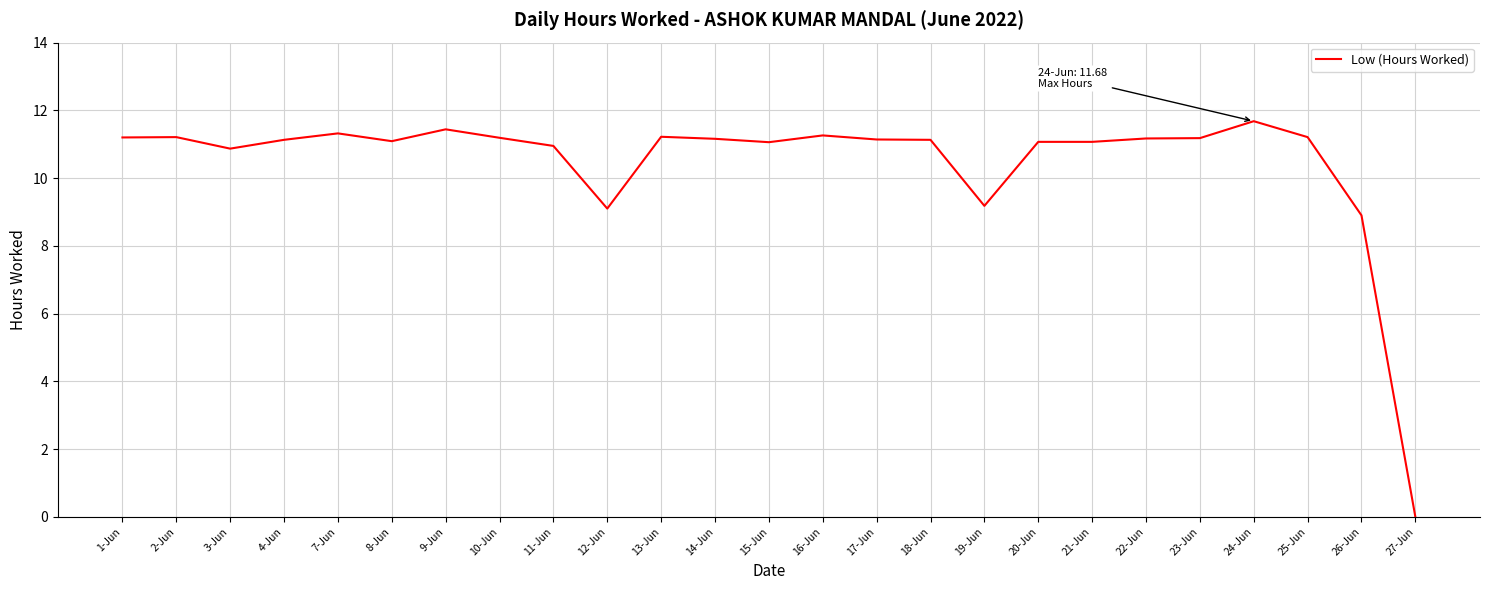

The value at 11-Jun is 7.2. True or false?

False